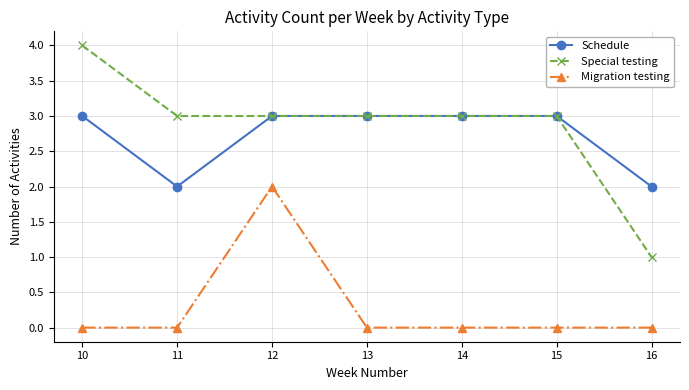

How many series are shown in this chart?

3